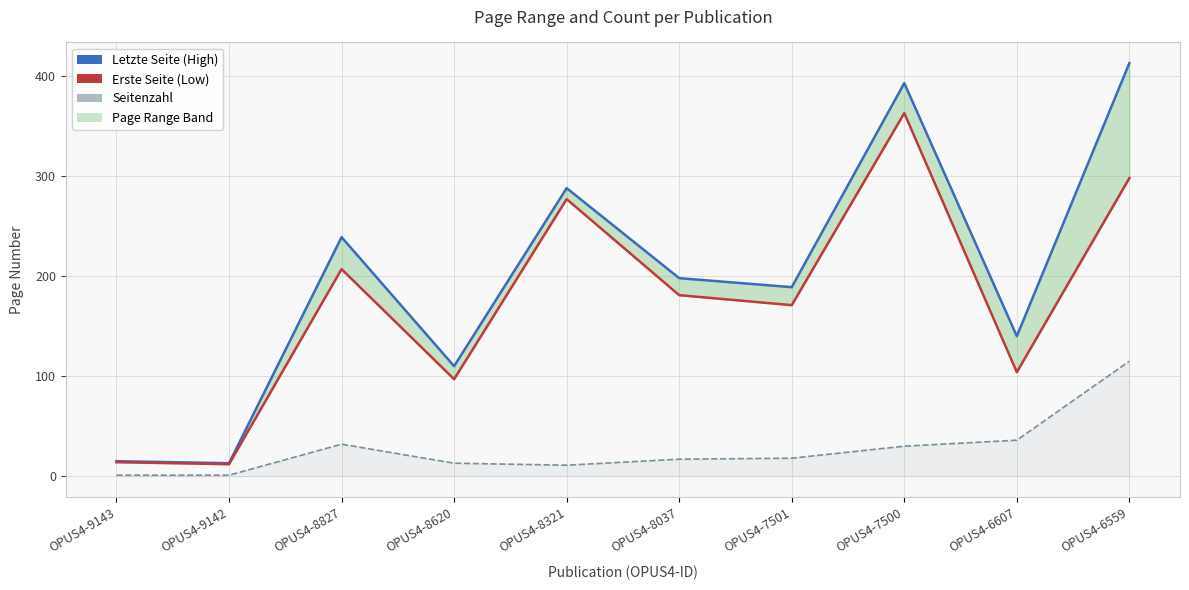

Is it true that Letzte Seite equals 239 at OPUS4-8827?

True